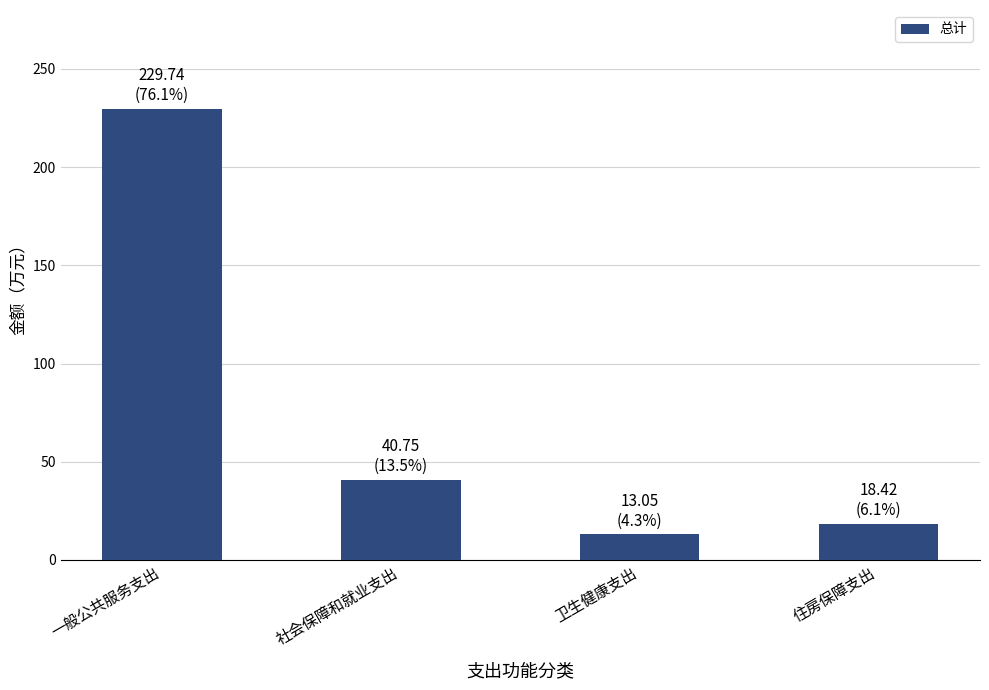

Reading right to left, list all the values displayed in this chart.

18.4	13.1	40.8	229.7